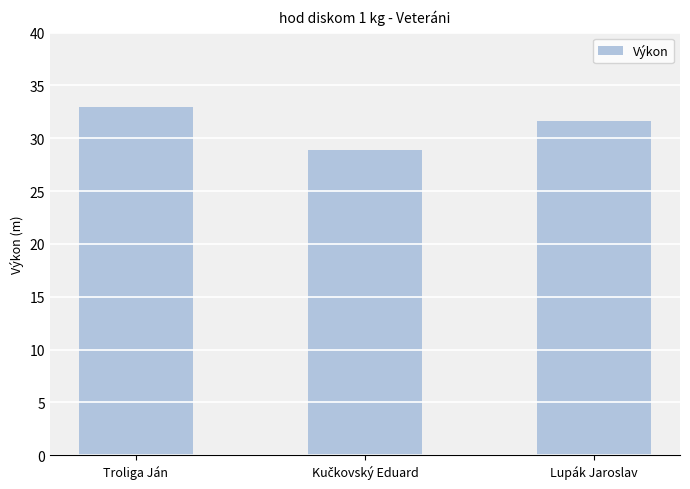

Reading right to left, extract all data points from this chart.

31.6	28.9	33.0